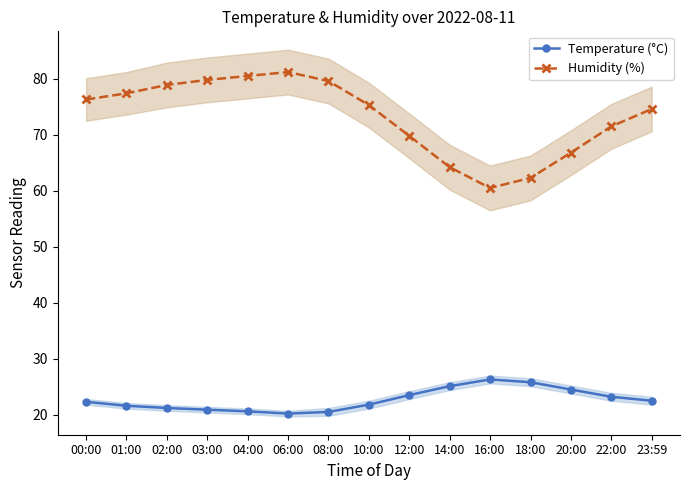

Which series changed the most between 08:00 and 22:00?

Humidity (%)